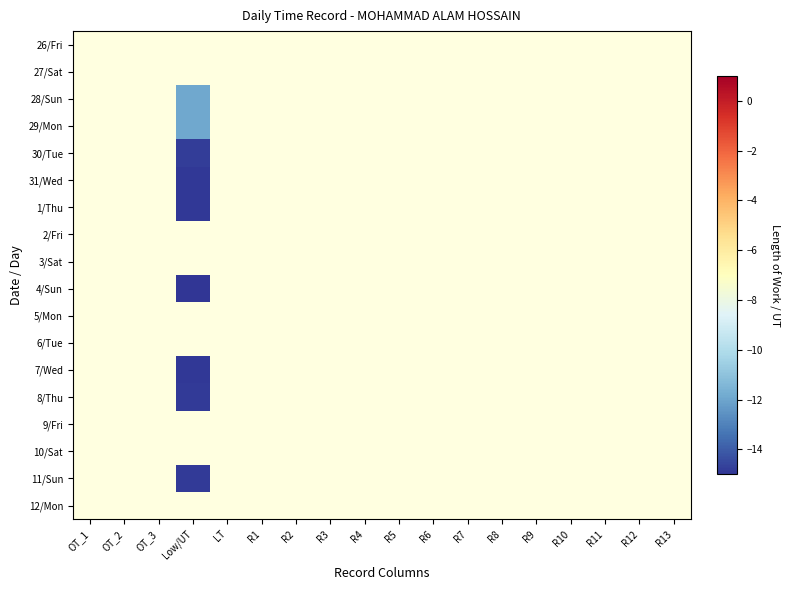

What is the smallest value displayed?

-15.0